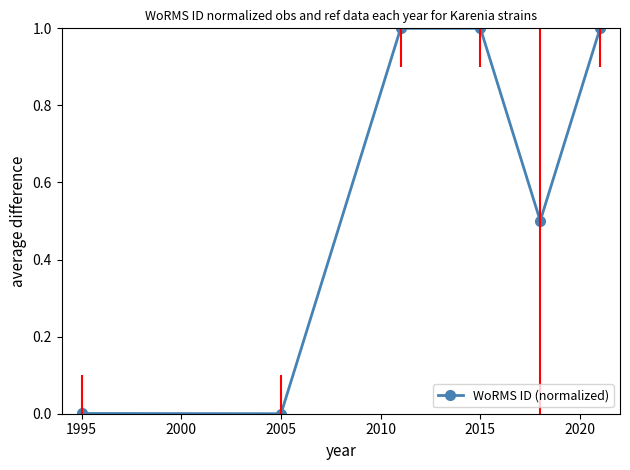

What is the difference between the maximum and second lowest values?

1.0